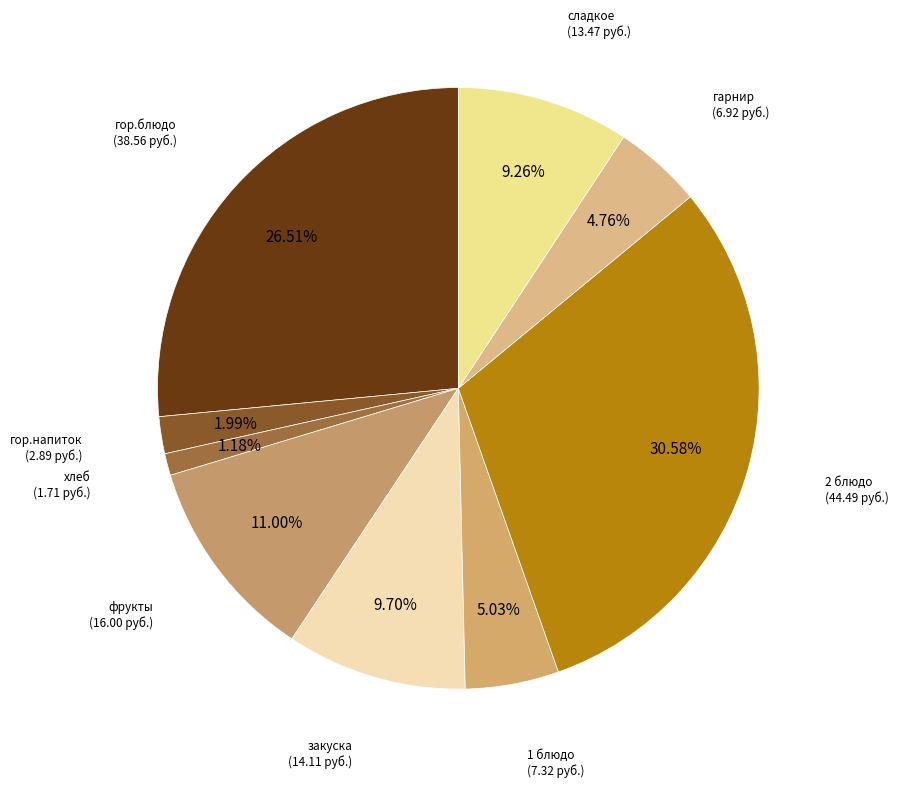

Which category has the smallest portion of the pie?

хлеб